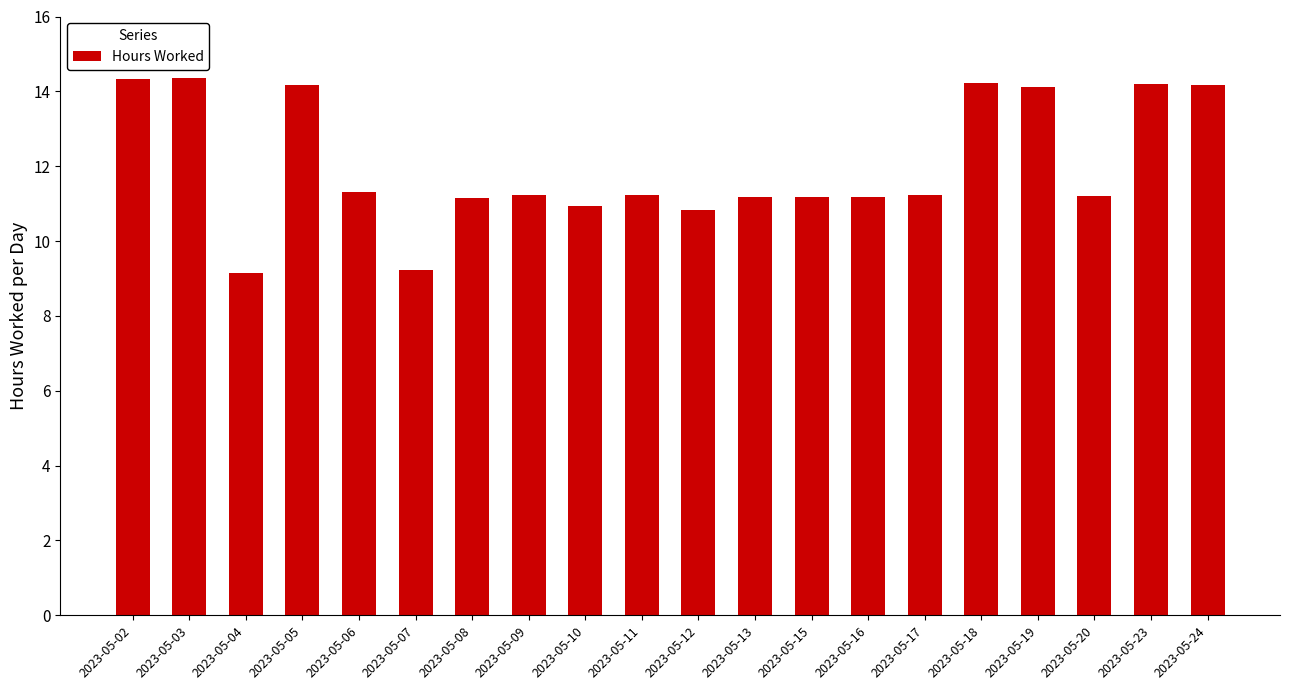

What is the smallest value displayed?

9.2